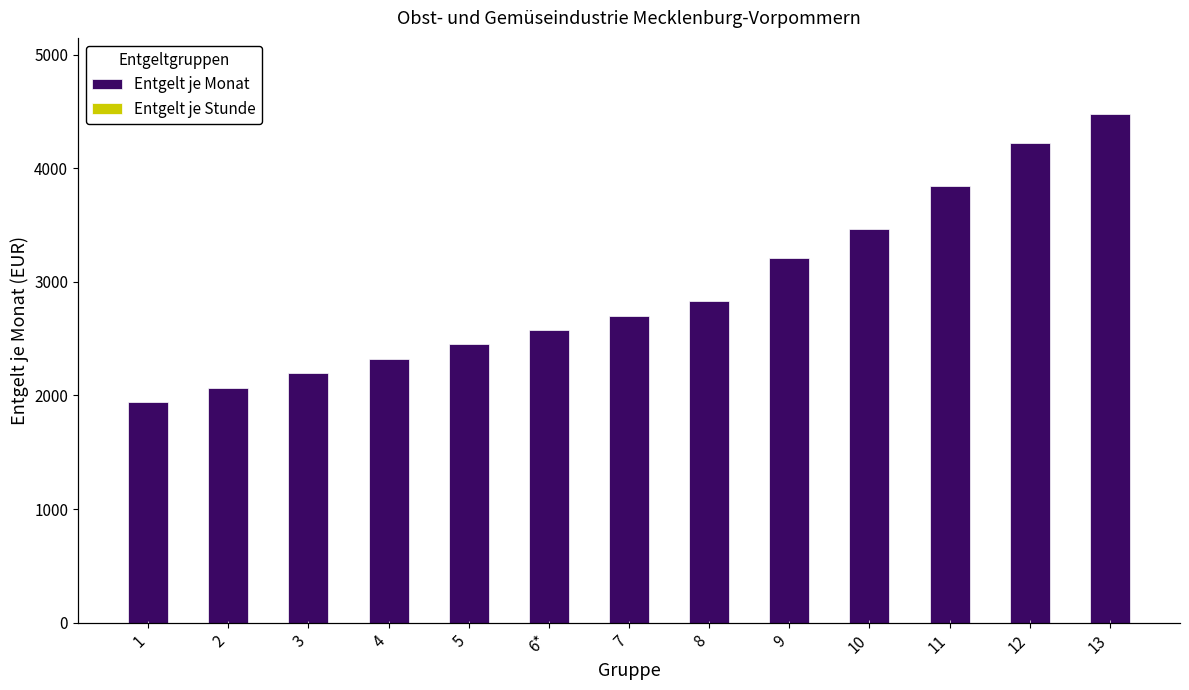

What position from the left is 9?

9